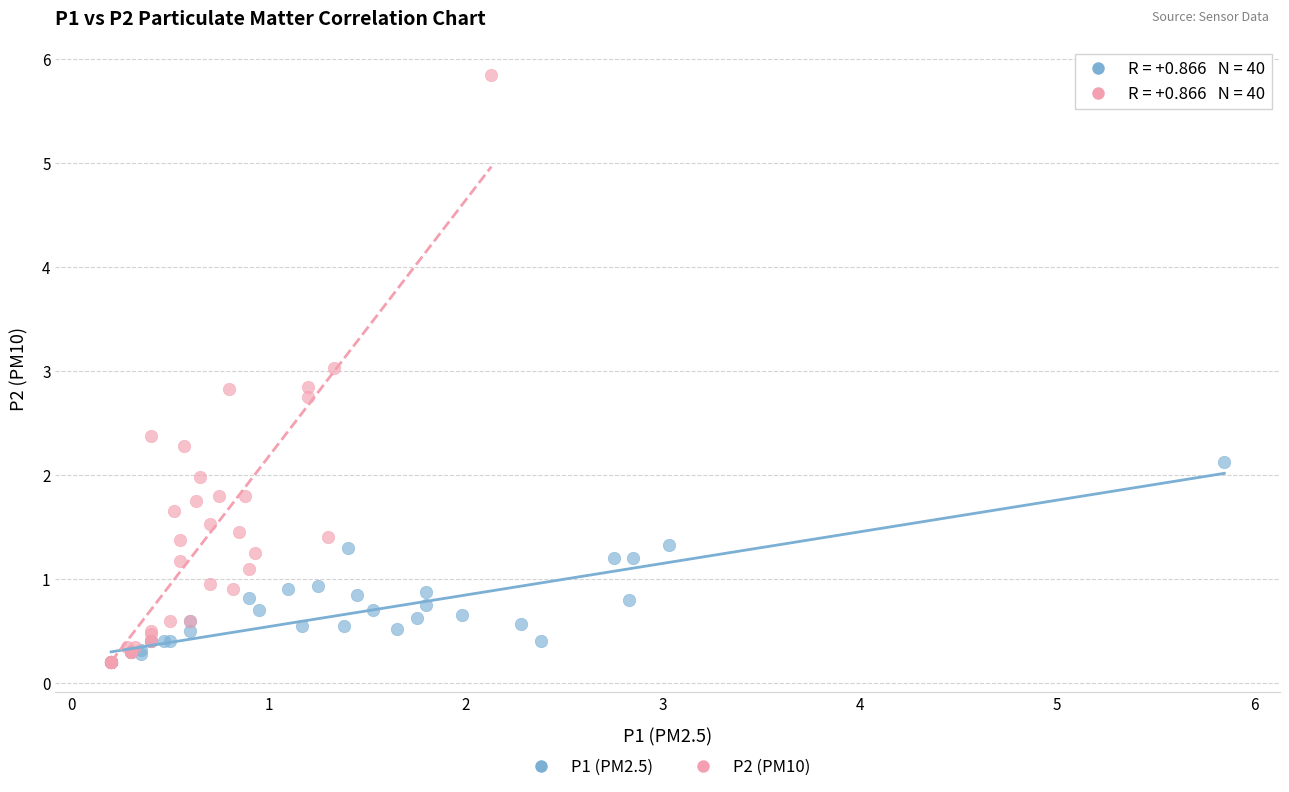

Which series has the widest spread of Y values?

P2 (PM10)